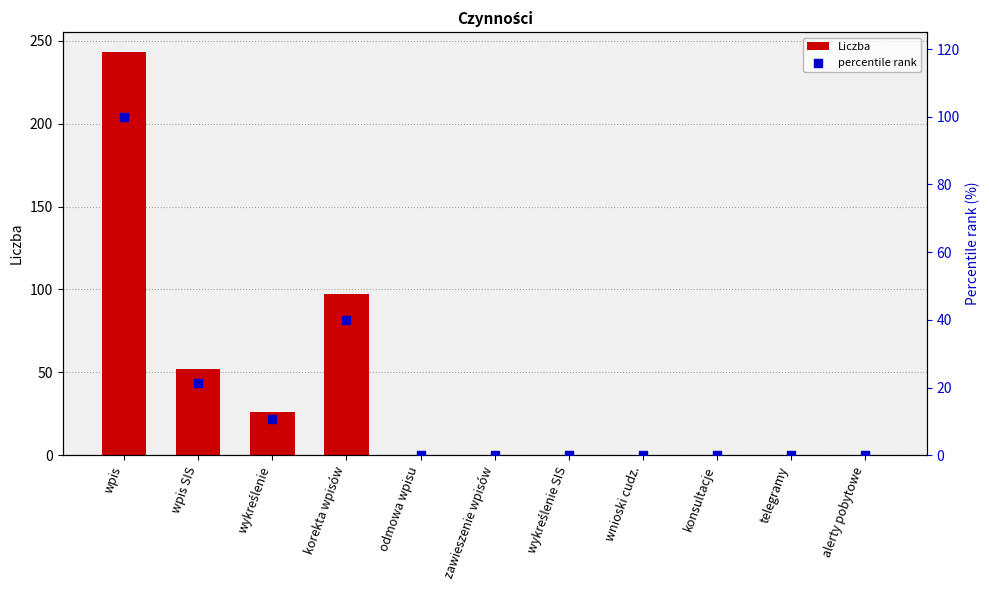

Which series reaches the minimum Y coordinate?

Liczba